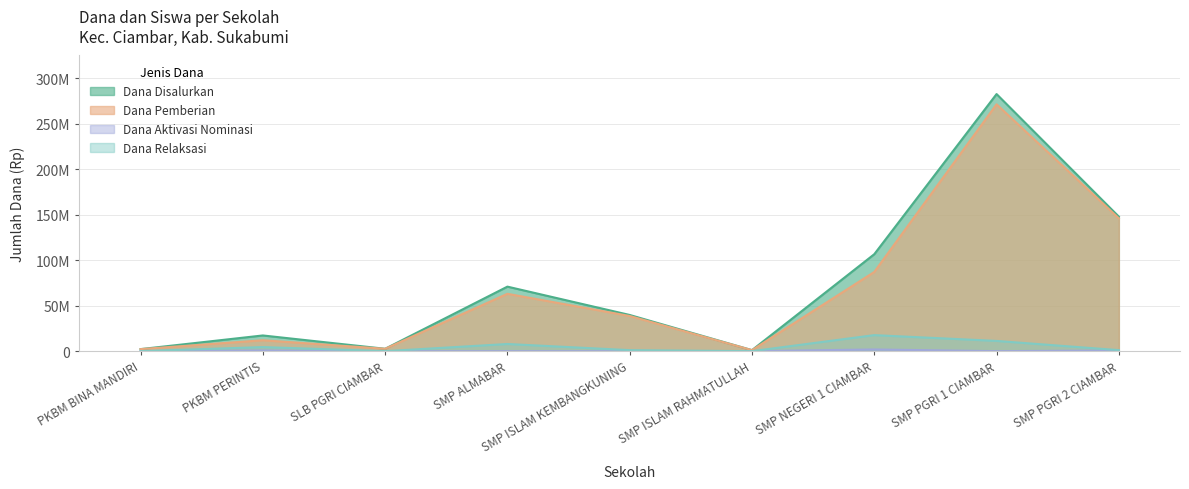

Reading left to right, extract all data points from this chart.

Dana Disalurkan: PKBM BINA MANDIRI=2250000	PKBM PERINTIS=17250000	SLB PGRI CIAMBAR=2625000	SMP ALMABAR=70875000	SMP ISLAM KEMBANGKUNING=39750000	SMP ISLAM RAHMATULLAH=1125000	SMP NEGERI 1 CIAMBAR=106500000	SMP PGRI 1 CIAMBAR=282375000	SMP PGRI 2 CIAMBAR=147750000
Dana Pemberian: PKBM BINA MANDIRI=2250000	PKBM PERINTIS=12000000	SLB PGRI CIAMBAR=2625000	SMP ALMABAR=63000000	SMP ISLAM KEMBANGKUNING=38625000	SMP ISLAM RAHMATULLAH=1125000	SMP NEGERI 1 CIAMBAR=87000000	SMP PGRI 1 CIAMBAR=271125000	SMP PGRI 2 CIAMBAR=145875000
Dana Aktivasi Nominasi: PKBM BINA MANDIRI=0	PKBM PERINTIS=750000	SLB PGRI CIAMBAR=0	SMP ALMABAR=0	SMP ISLAM KEMBANGKUNING=0	SMP ISLAM RAHMATULLAH=0	SMP NEGERI 1 CIAMBAR=1875000	SMP PGRI 1 CIAMBAR=0	SMP PGRI 2 CIAMBAR=750000
Dana Relaksasi: PKBM BINA MANDIRI=0	PKBM PERINTIS=4500000	SLB PGRI CIAMBAR=0	SMP ALMABAR=7875000	SMP ISLAM KEMBANGKUNING=1125000	SMP ISLAM RAHMATULLAH=0	SMP NEGERI 1 CIAMBAR=17625000	SMP PGRI 1 CIAMBAR=11250000	SMP PGRI 2 CIAMBAR=1125000